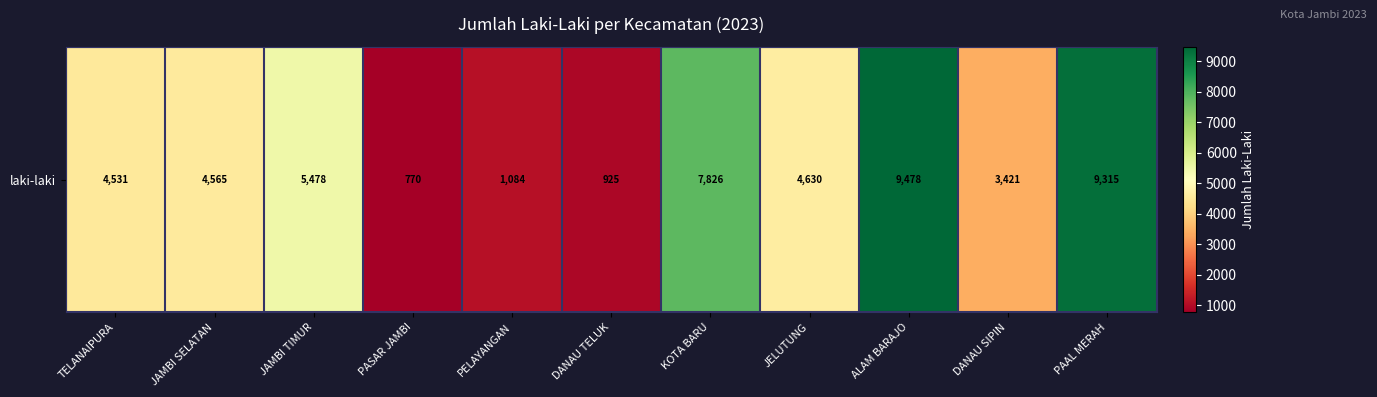

What is the sum of the values at JELUTUNG and JAMBI TIMUR?

10108